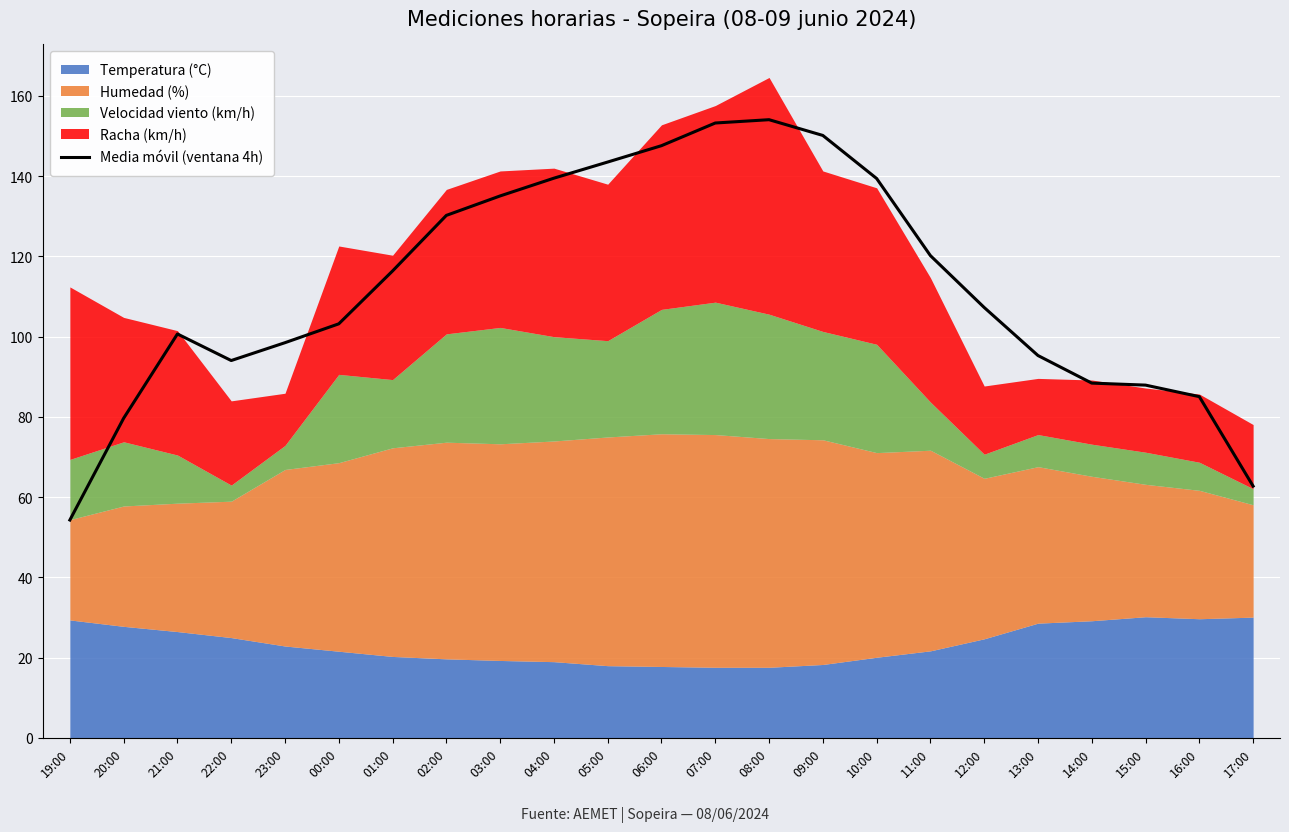

Is it true that Media móvil (ventana 4h) equals 116.4 at 01:00?

True